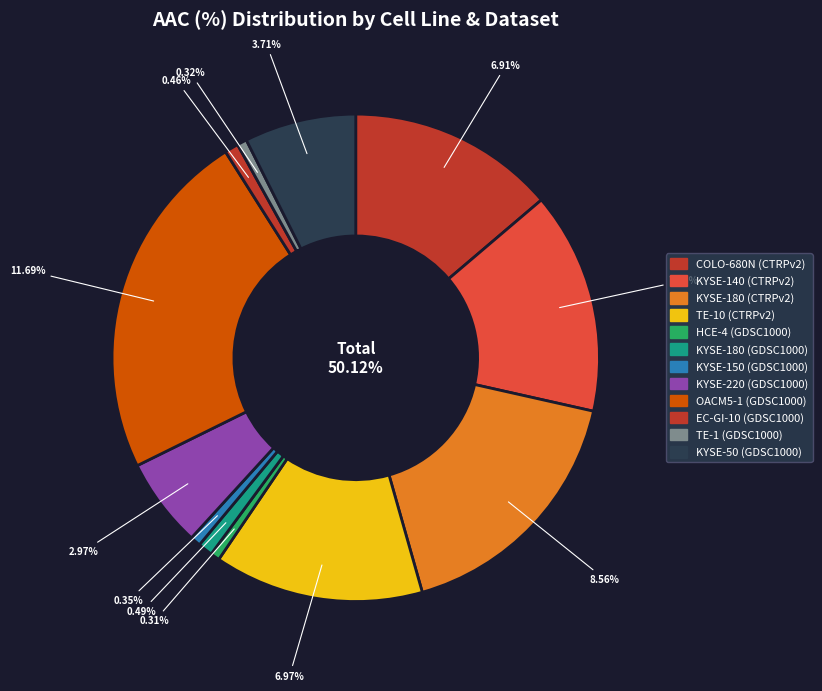

To the nearest percent, what percentage of the pie is KYSE-140 (CTRPv2)?

15%